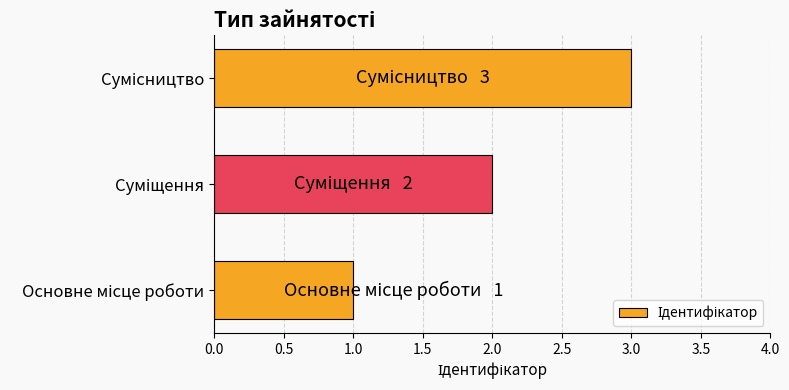

What is the sum of all values?

6